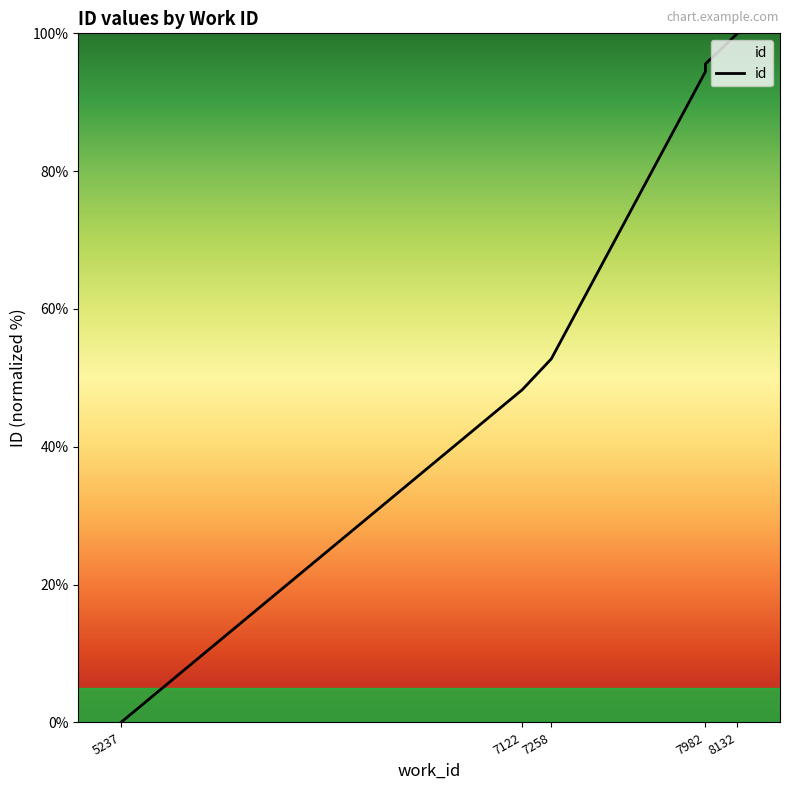

Reading right to left, transcribe all the data shown in this chart.

100.0	100.0	100.0	95.6	95.6	94.6	94.5	52.8	48.3	0.0